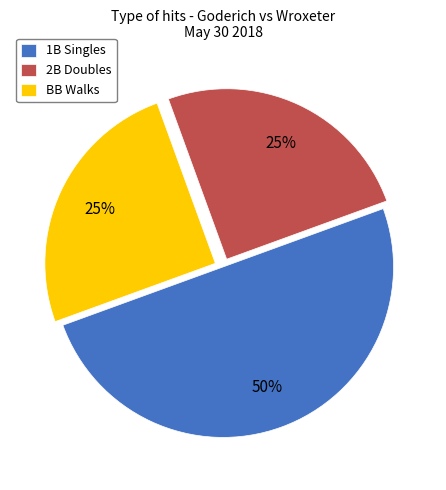

To the nearest percent, what portion does BB Walks represent?

25%